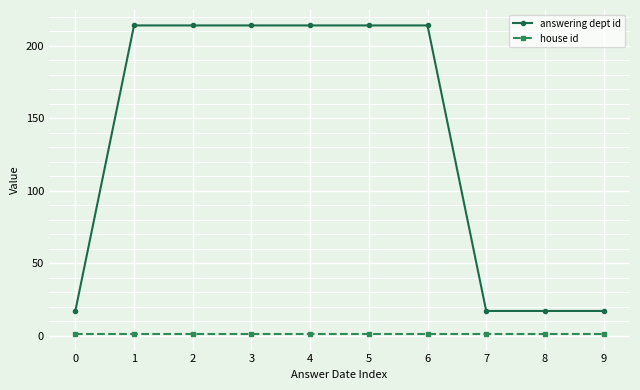

Does the chart display data point markers on the line(s)?

Yes